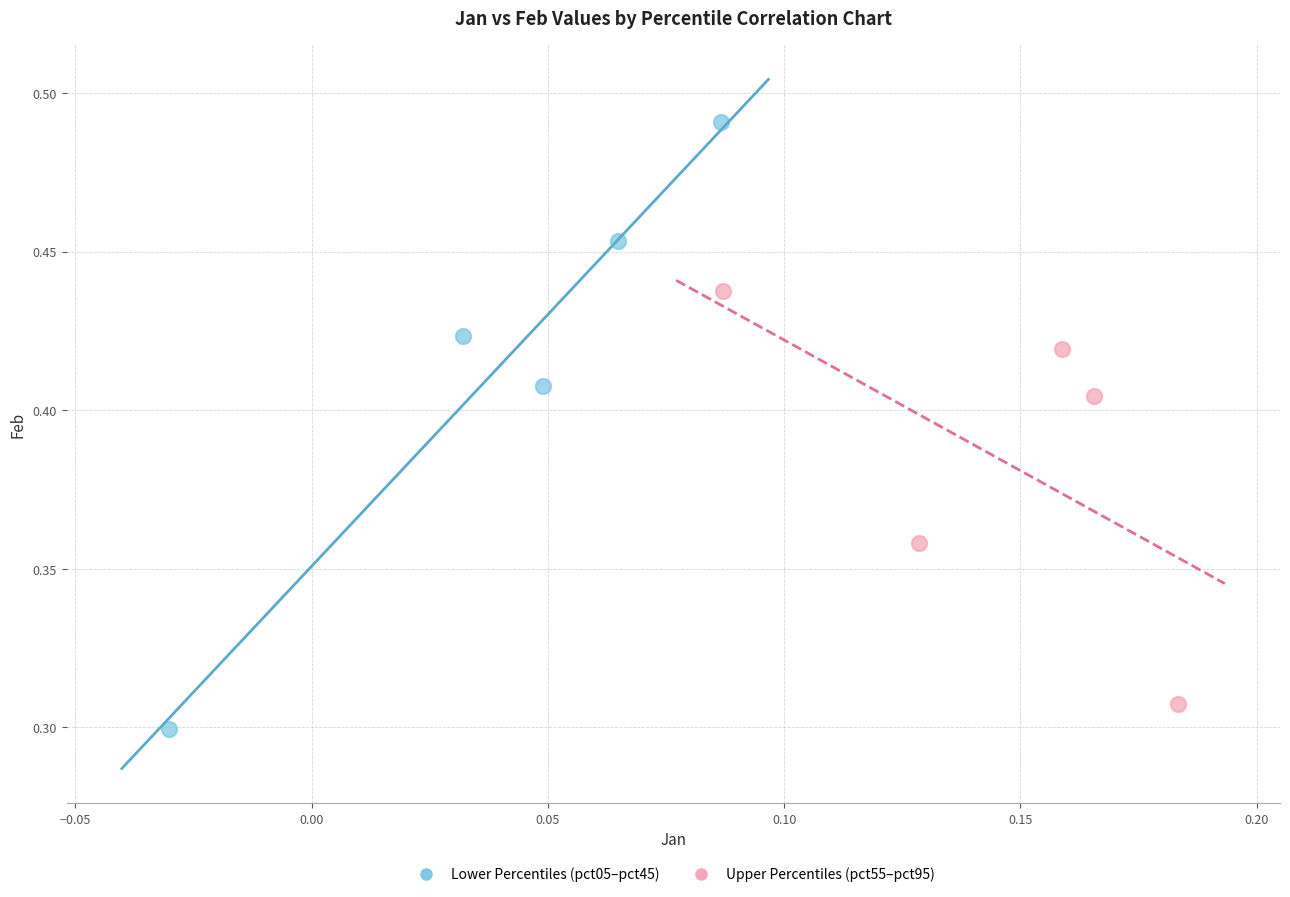

Which series has the widest spread of Y values?

Lower Percentiles (pct05–pct45)